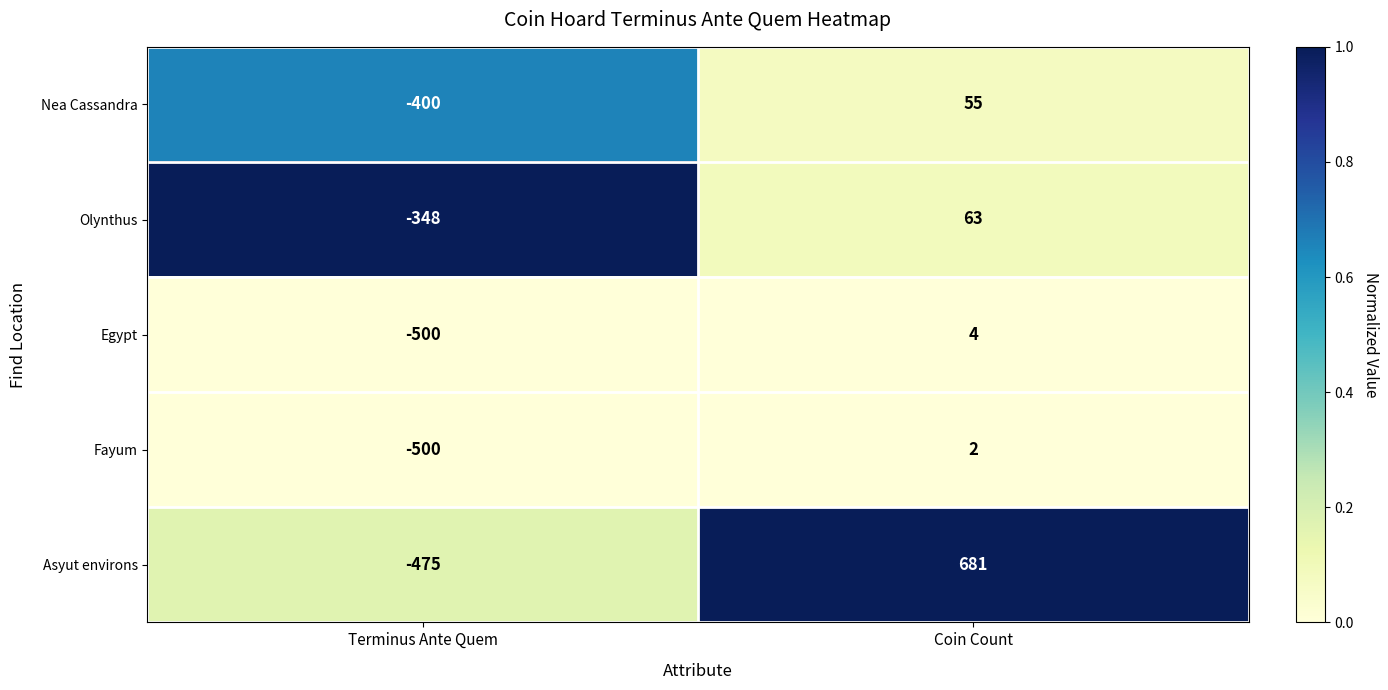

Is the value of Egypt at Coin Count greater than the value of Nea Cassandra at Terminus Ante Quem?

Yes